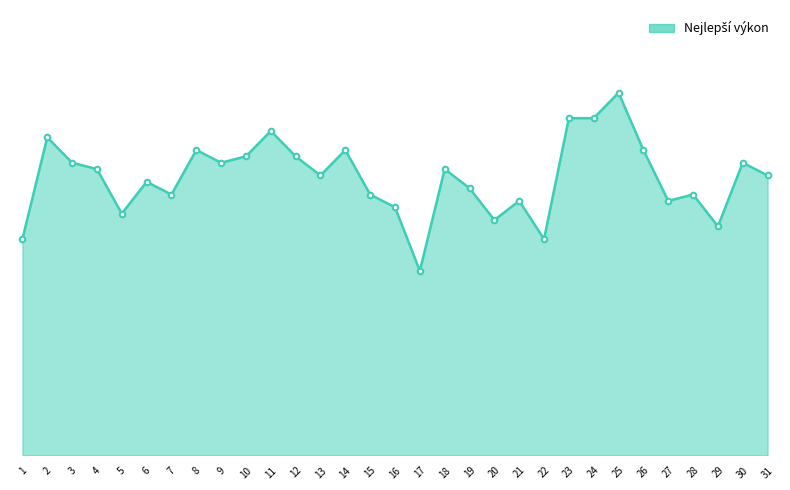

The chart shows a value of 1.8 at 17. True or false?

False